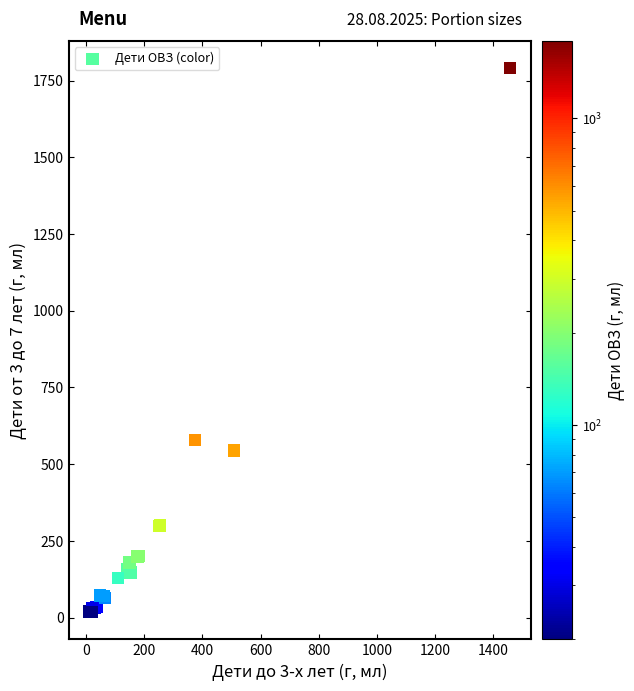

What Y value in the scatter plot is closest to 904?

579.8